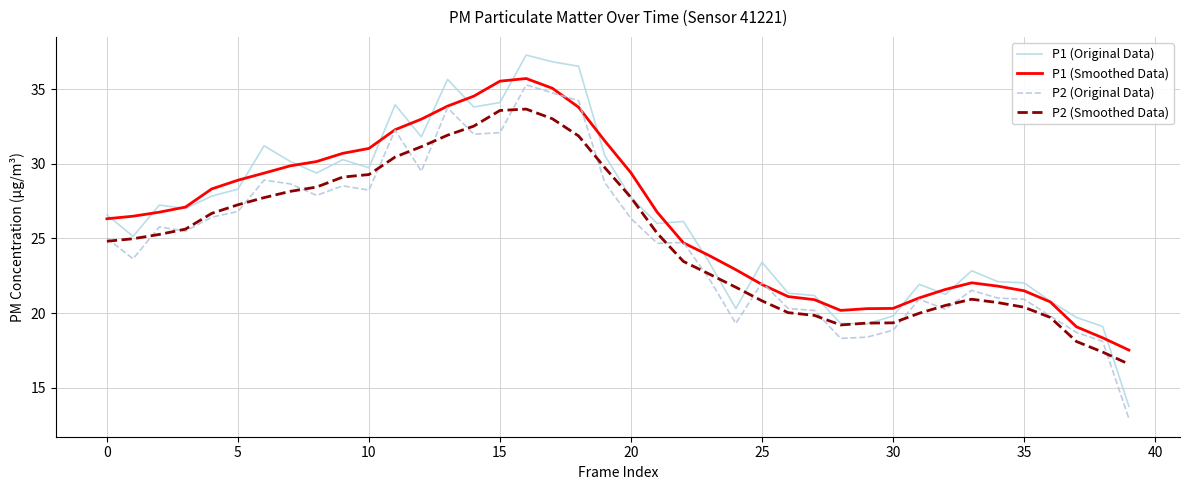

What is the maximum value for P2 (Original Data)?

35.3